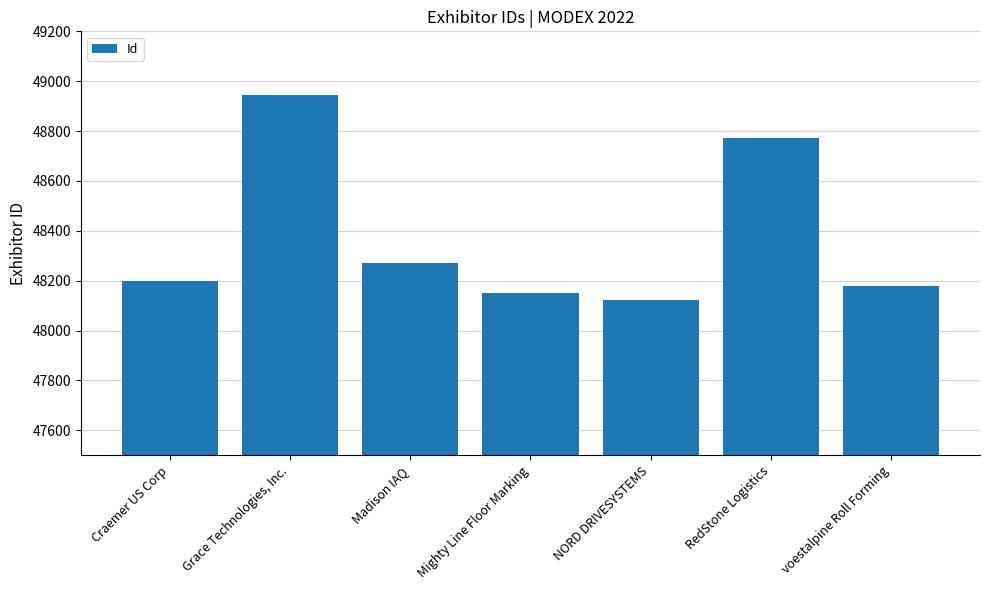

What is the greatest value displayed?

48944